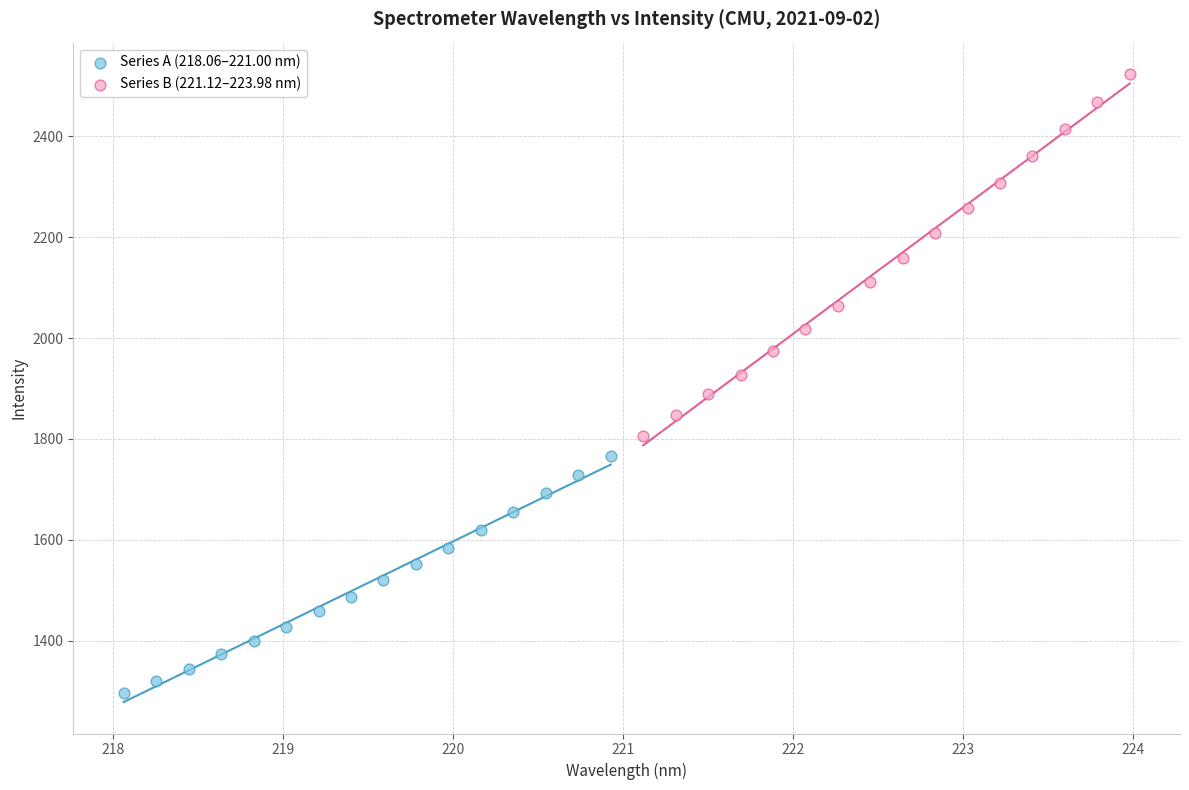

Which series contains the lowest Y value?

Series A (218.06–221.00 nm)